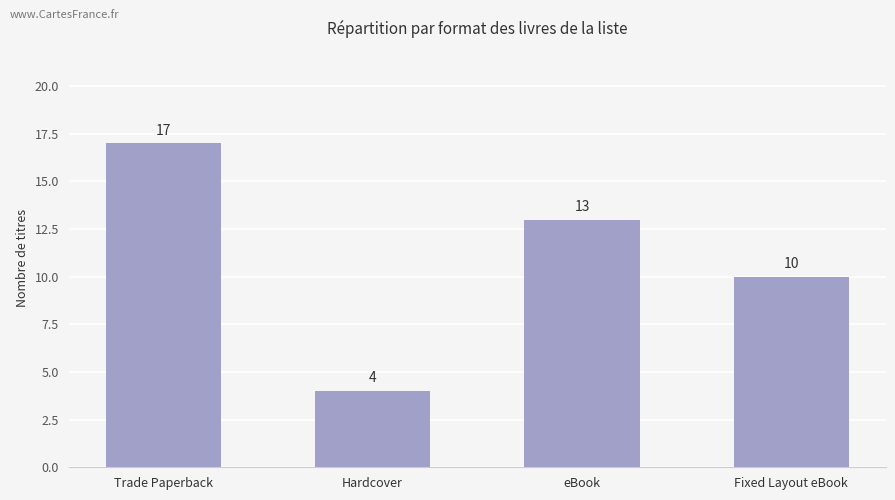

What is the maximum value shown in the chart?

17